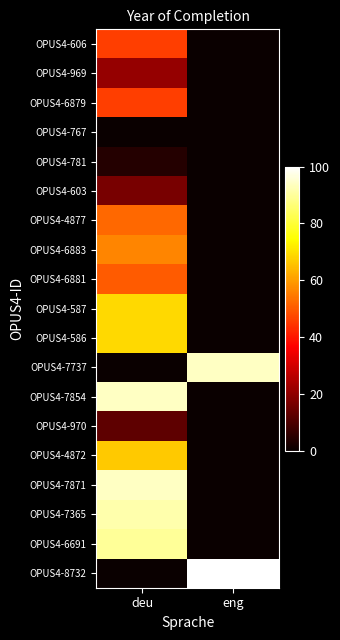

Which has a higher value, eng or deu?

deu